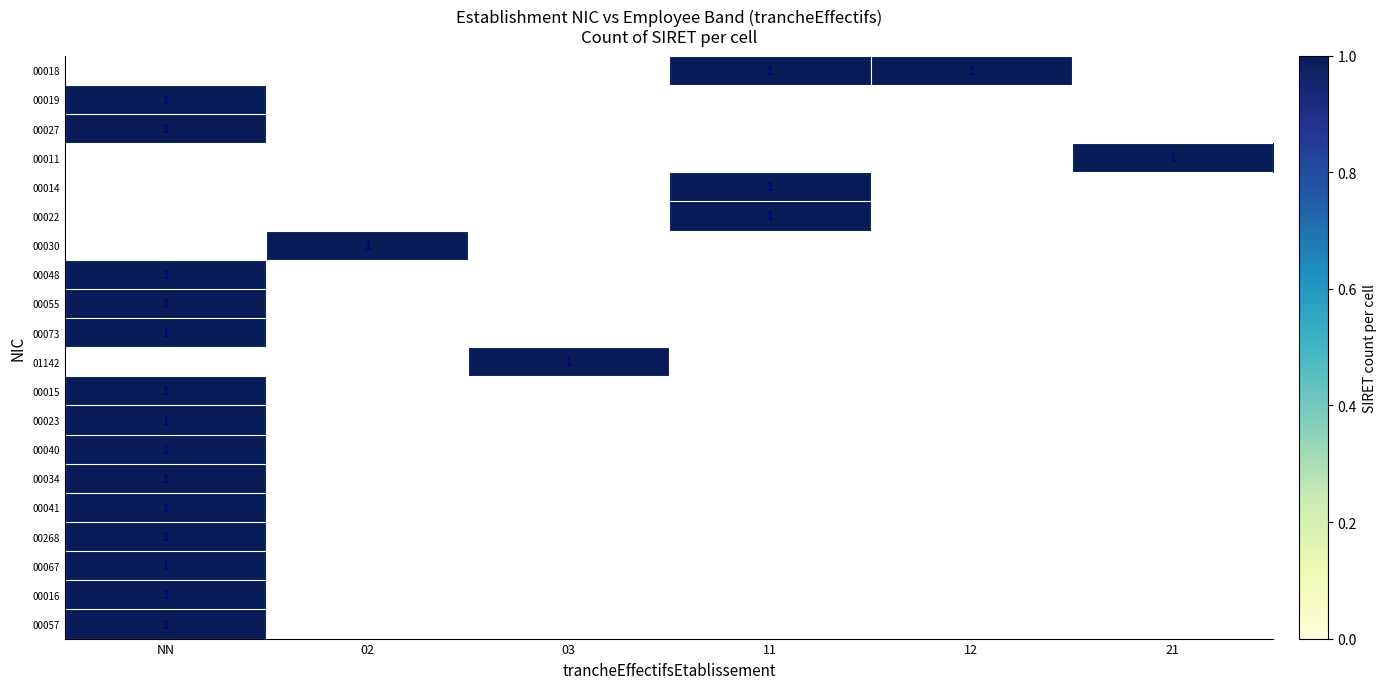

At which label is 00023 closest to 1?

NN